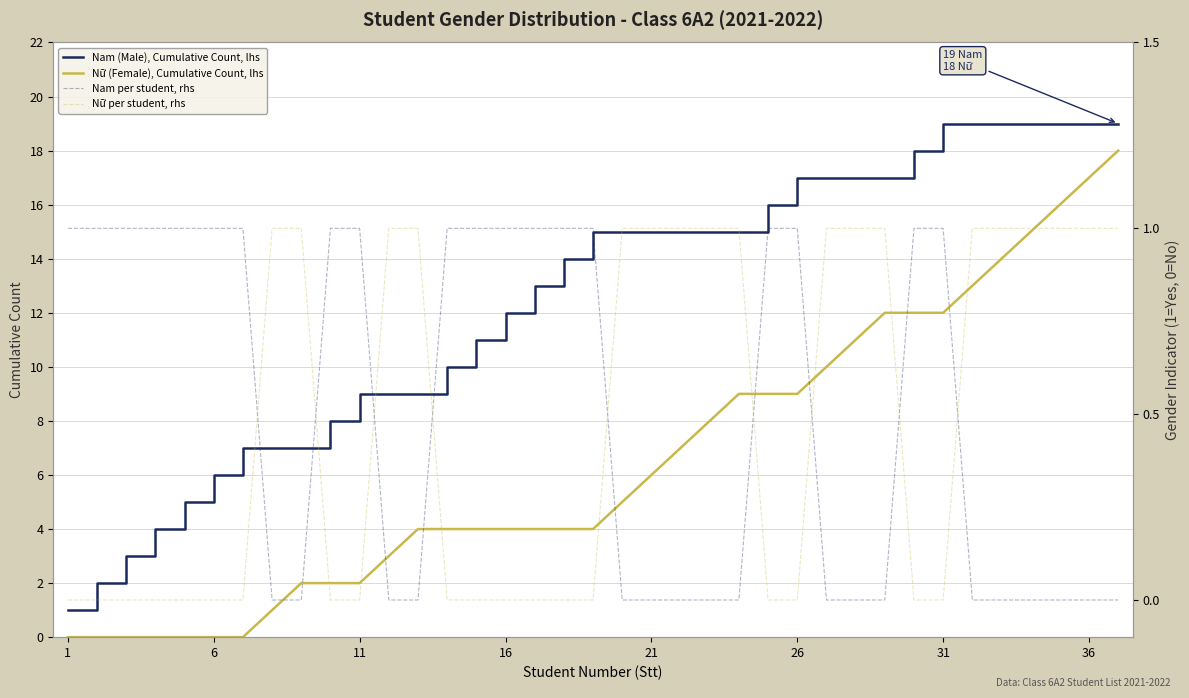

Which category has the lowest value across all series?

1